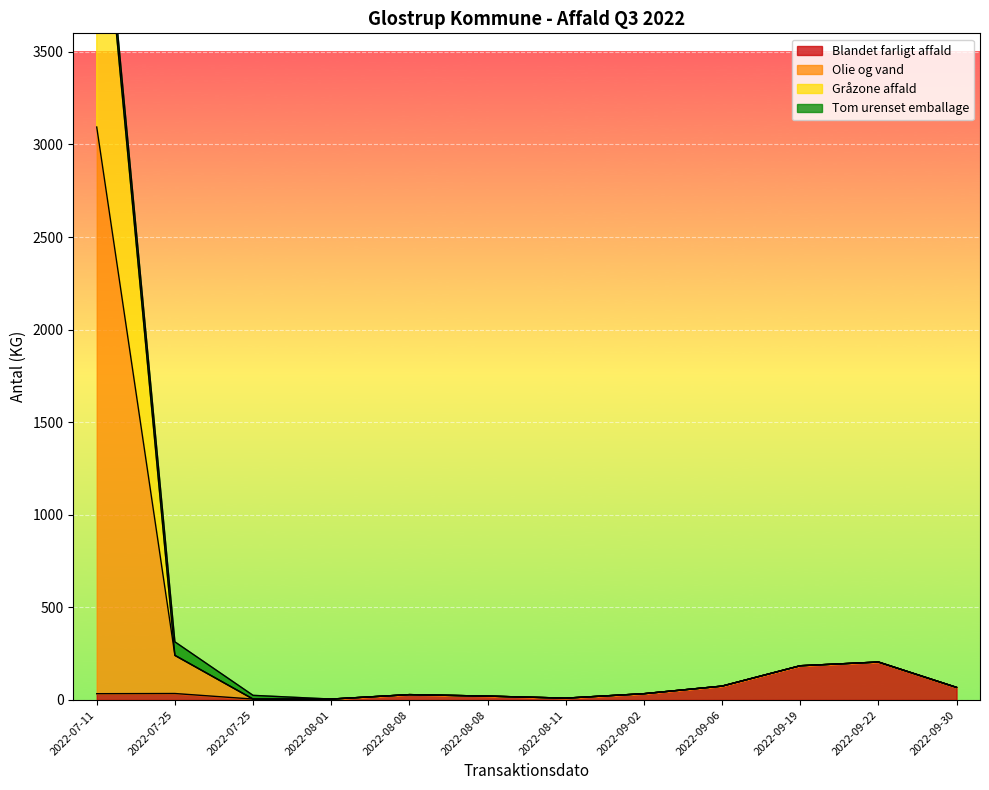

Is it true that Blandet farligt affald equals 29 at 2022-08-08?

True